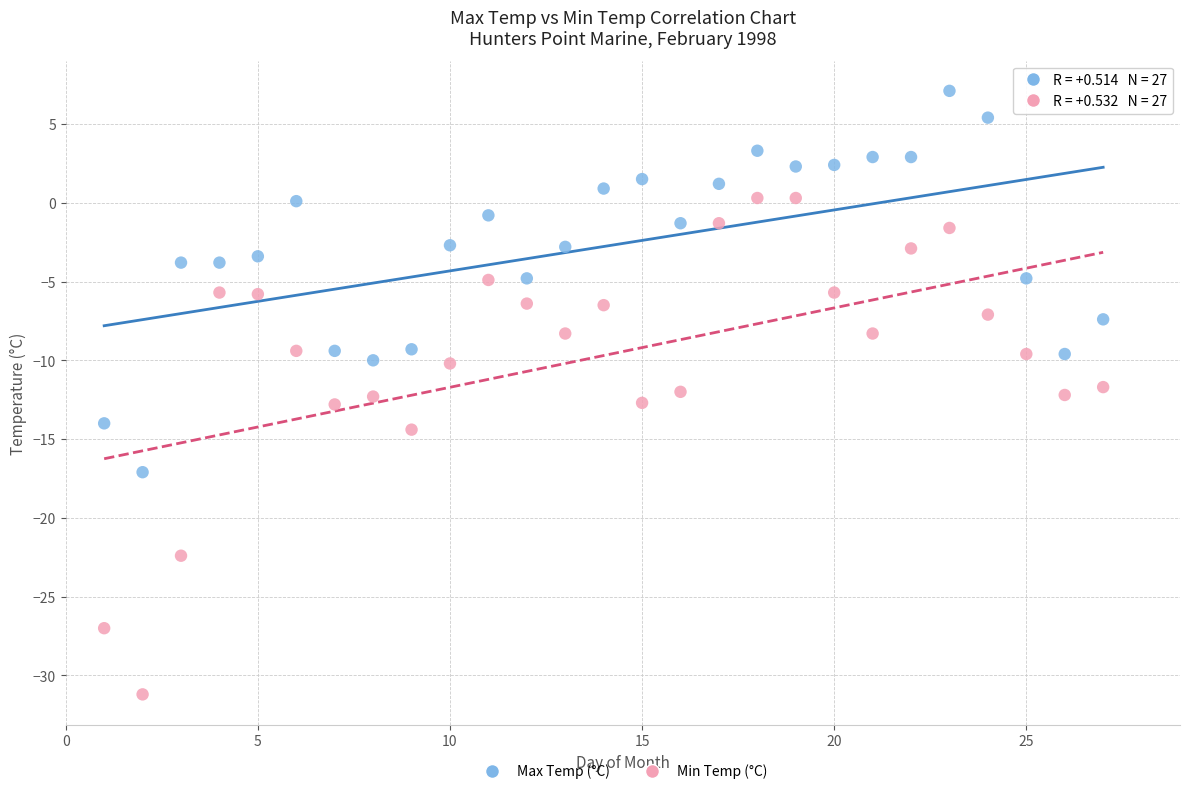

Which series has the largest Y range (max minus min)?

Min Temp (°C)